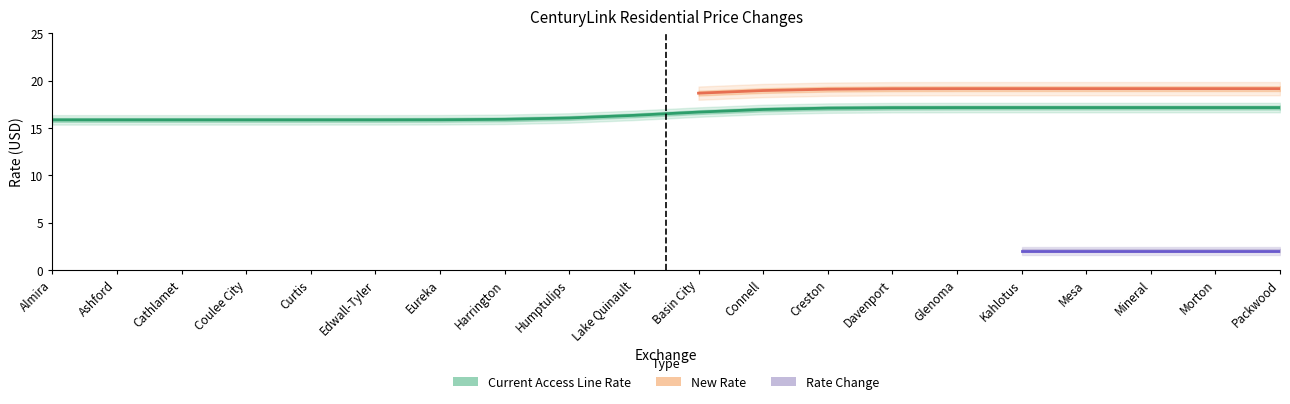

The Rate Change series shows 0.9 at Glenoma. True or false?

False